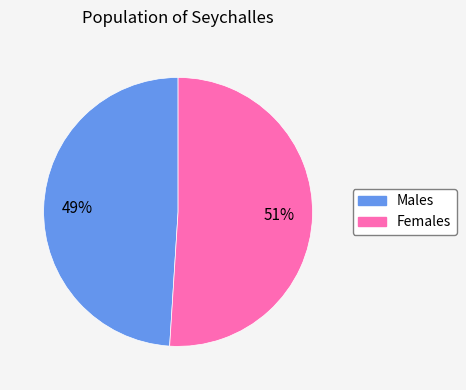

Is the sum of Females and Males greater than half?

Yes